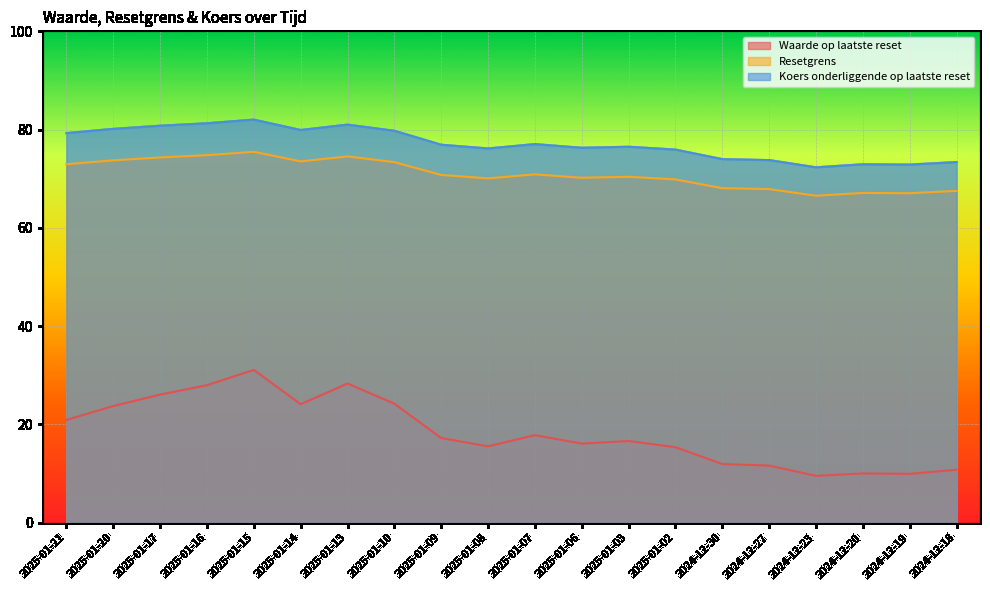

Which series has the largest total across all categories?

Koers onderliggende op laatste reset